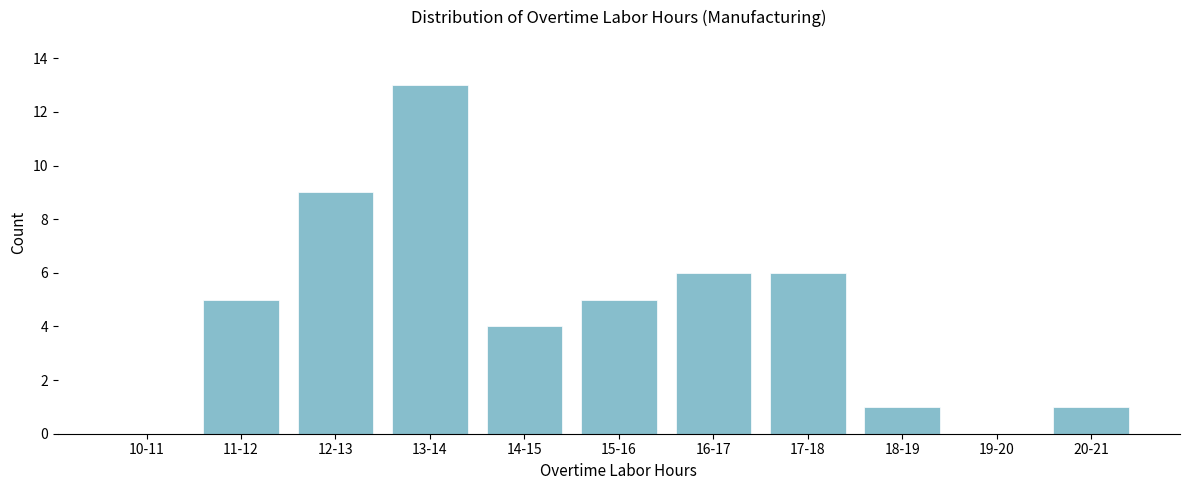

Reading right to left, extract all data points from this chart.

20-21=1	19-20=0	18-19=1	17-18=6	16-17=6	15-16=5	14-15=4	13-14=13	12-13=9	11-12=5	10-11=0